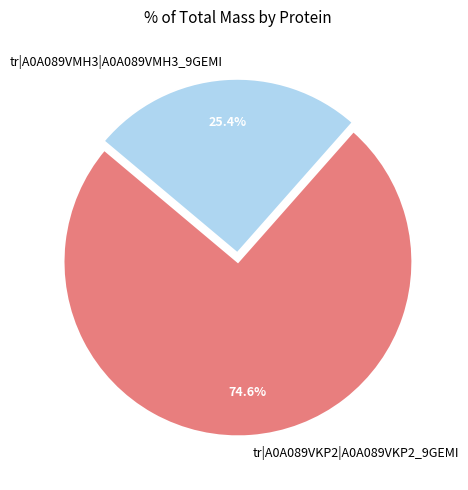

Combined, what portion of the pie is tr|A0A089VKP2|A0A089VKP2_9GEMI and tr|A0A089VMH3|A0A089VMH3_9GEMI?

100.0%